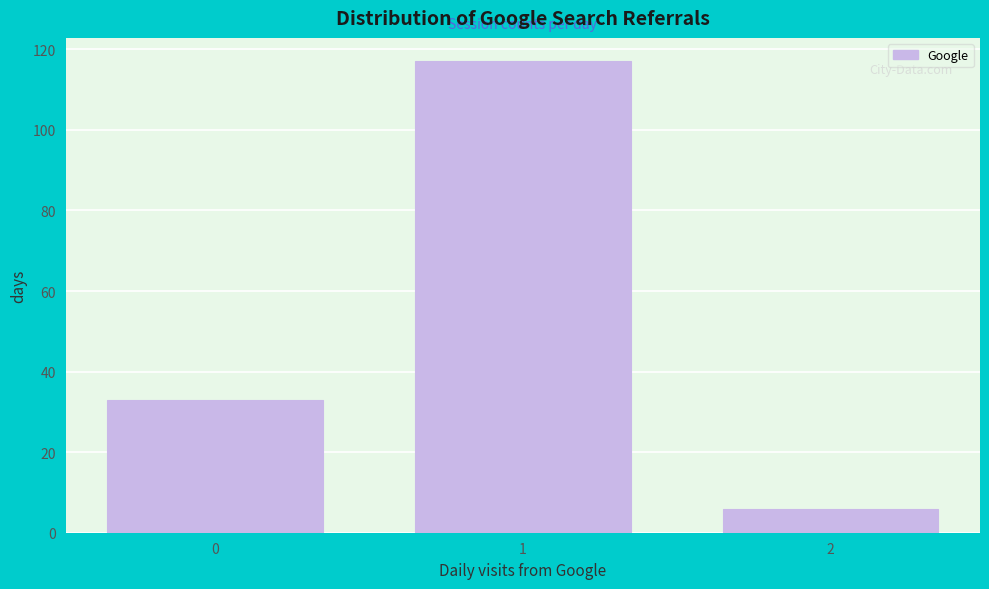

Reading left to right, list all the values displayed in this chart.

33	117	6